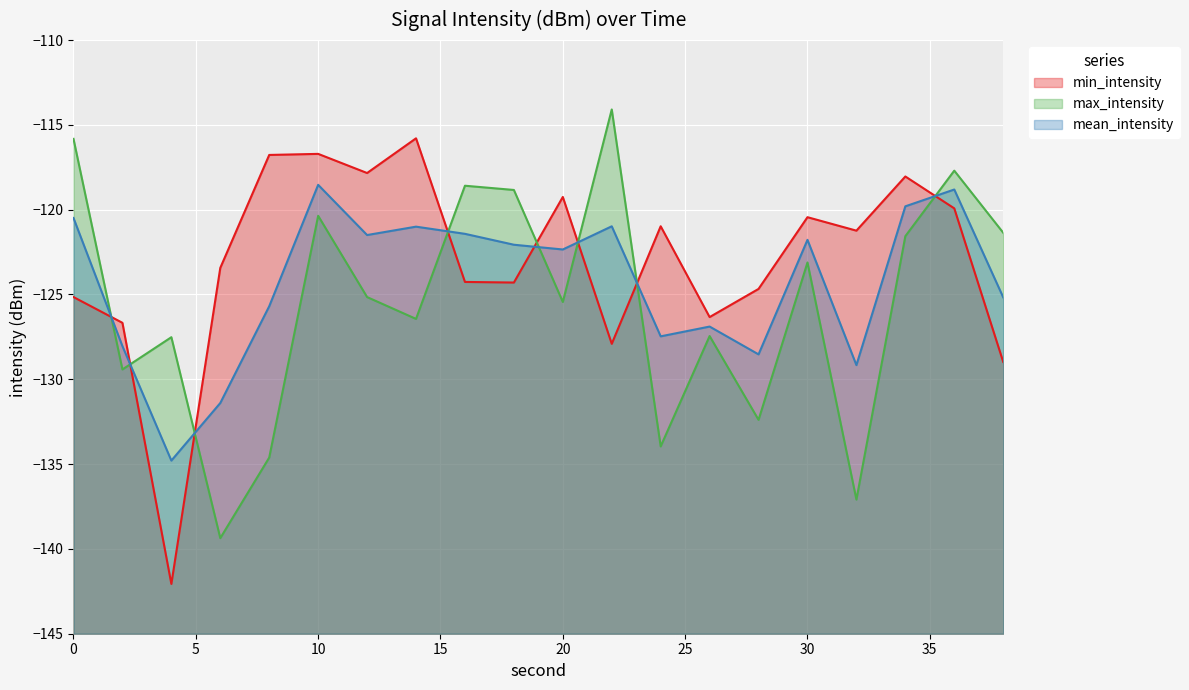

Reading right to left, transcribe all the data shown in this chart.

min_intensity: 38=-129.0	36=-119.9	34=-118.0	32=-121.2	30=-120.4	28=-124.7	26=-126.3	24=-121.0	22=-127.9	20=-119.3	18=-124.3	16=-124.3	14=-115.8	12=-117.8	10=-116.7	8=-116.8	6=-123.4	4=-142.1	2=-126.7	0=-125.2
max_intensity: 38=-121.4	36=-117.7	34=-121.6	32=-137.1	30=-123.1	28=-132.4	26=-127.5	24=-134.0	22=-114.1	20=-125.4	18=-118.8	16=-118.6	14=-126.4	12=-125.2	10=-120.4	8=-134.6	6=-139.4	4=-127.5	2=-129.4	0=-115.8
mean_intensity: 38=-125.2	36=-118.8	34=-119.8	32=-129.2	30=-121.8	28=-128.5	26=-126.9	24=-127.5	22=-121.0	20=-122.3	18=-122.1	16=-121.4	14=-121.0	12=-121.5	10=-118.5	8=-125.7	6=-131.4	4=-134.8	2=-128.0	0=-120.5